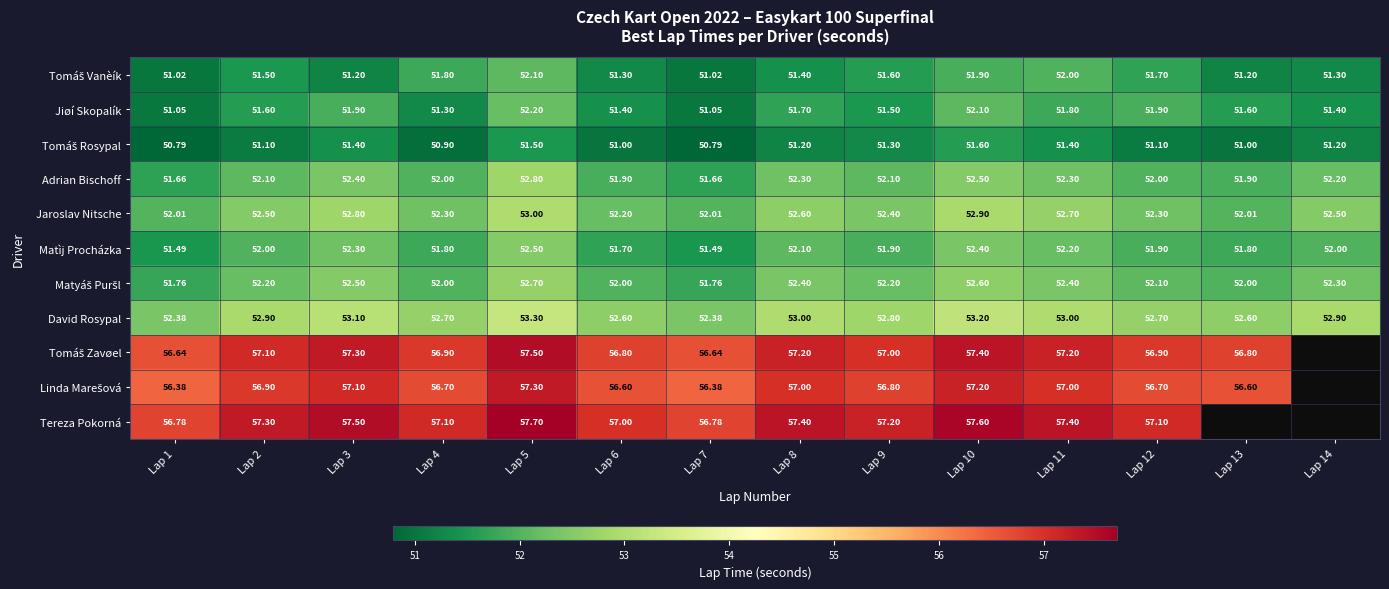

What is the average value of the Jiøí Skopalík series?

51.6